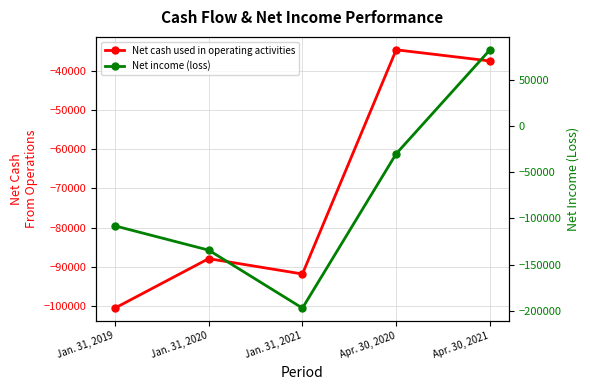

Reading right to left, what are all the values shown in this chart?

Net cash used in operating activities: -37539	-34694	-91846	-87936	-100546
Net income (loss): 82289	-30098	-197024	-134327	-108087